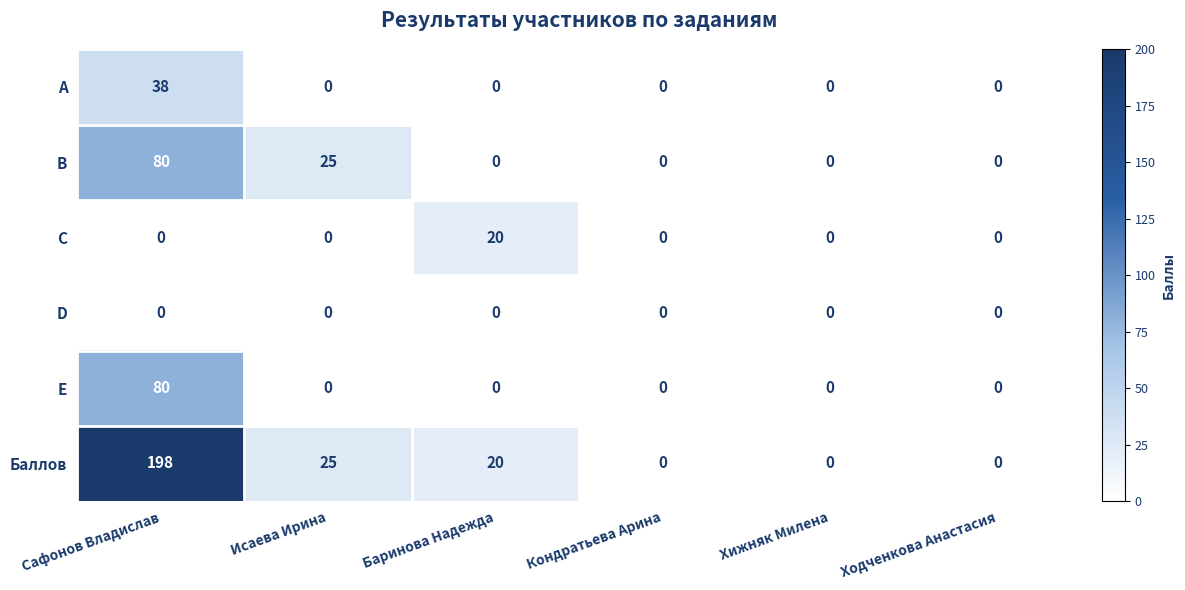

Which series has the largest total across all categories?

Баллов